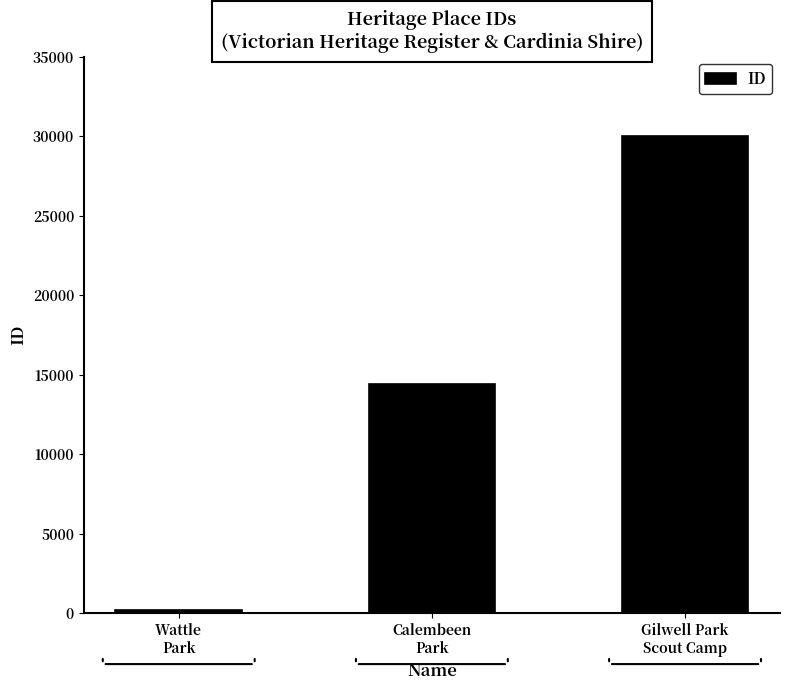

What is the maximum value shown in the chart?

30025